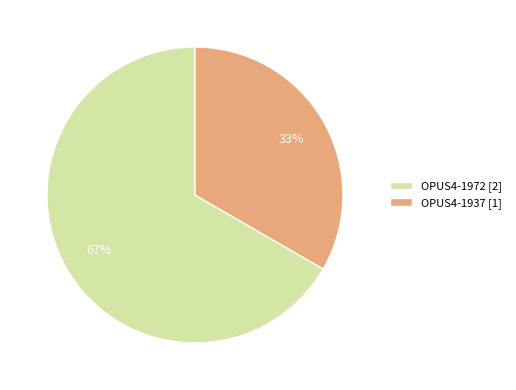

What is the ratio of the value at OPUS4-1937 to the value at OPUS4-1972?

0.5